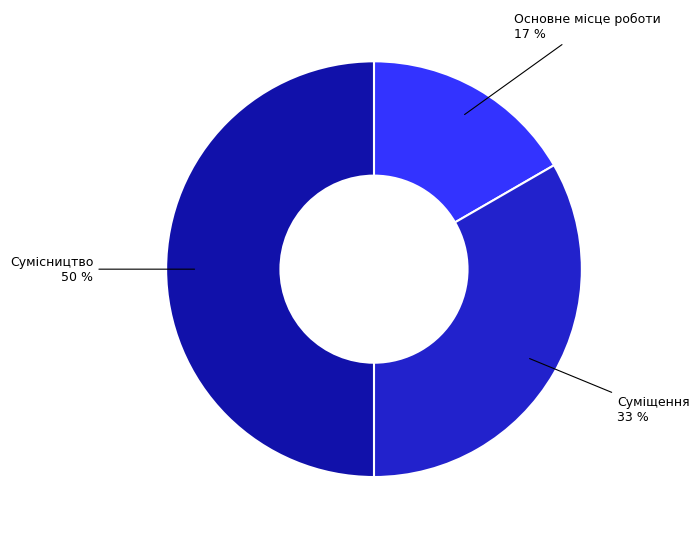

To the nearest percent, what is the difference between the largest and smallest slice percentages?

33%